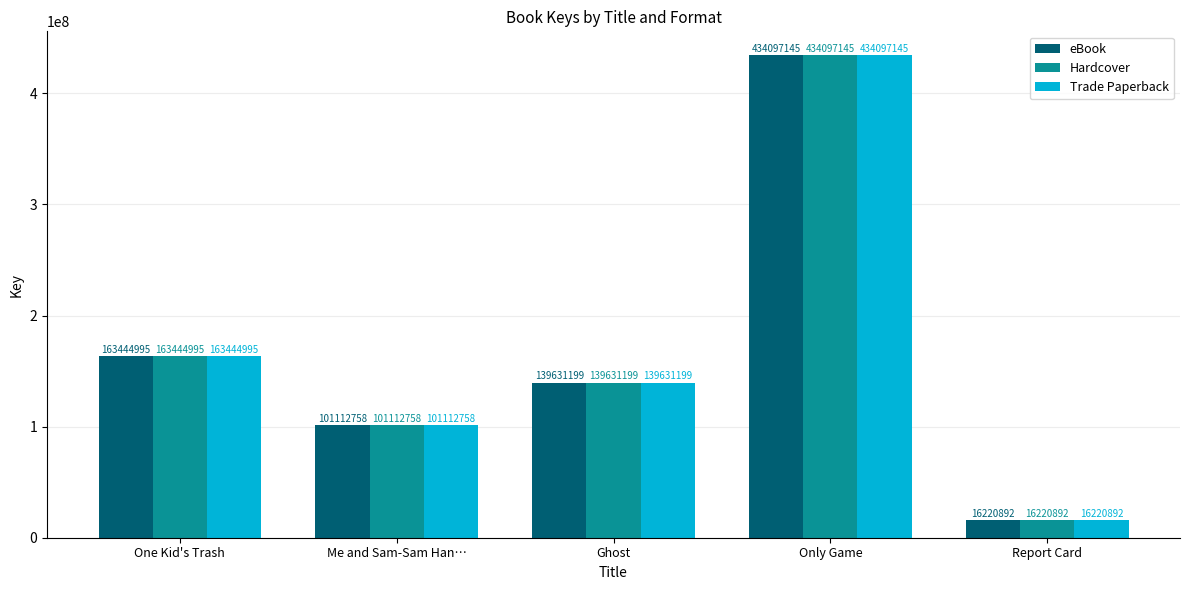

What are all the series names shown in the legend?

eBook, Hardcover, Trade Paperback